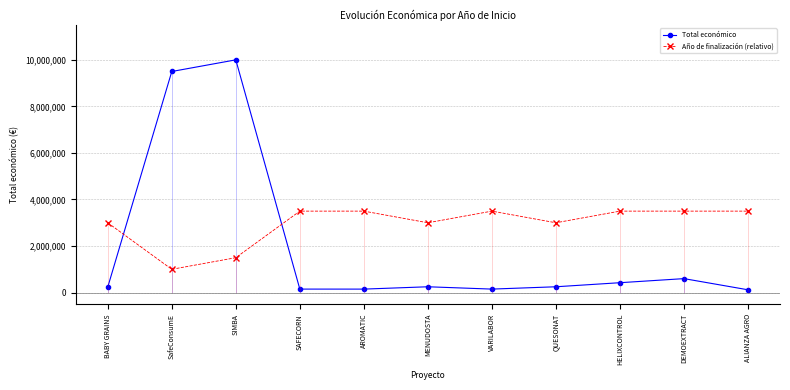

What position from the right is SafeConsumE?

10